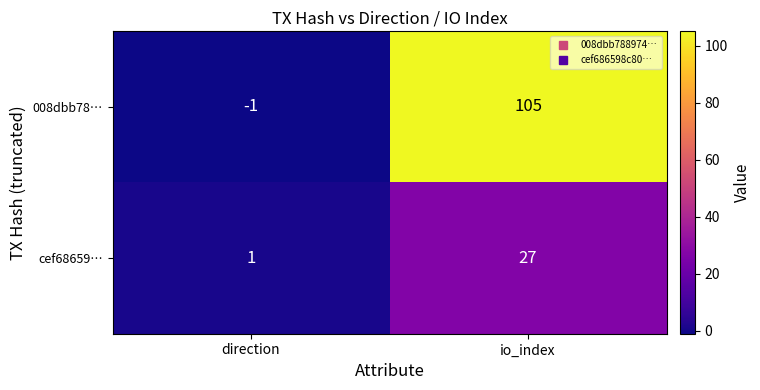

Between direction and io_index, which series saw the biggest shift?

008dbb78…